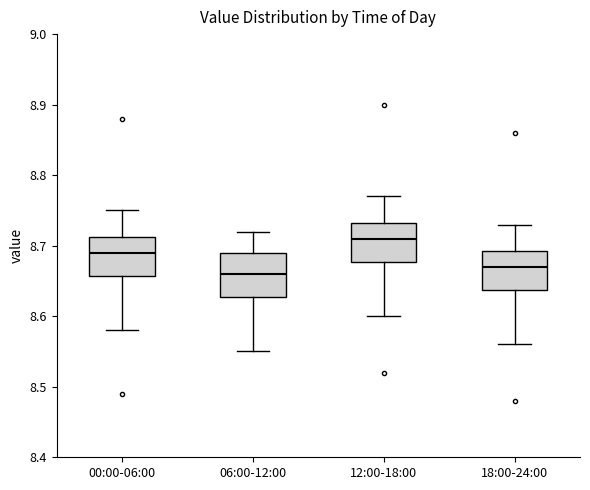

Where does the median line of the box for 18:00-24:00 sit on the y-axis? The values are not printed on the chart, so give them approximately, as read against the axis.

8.67